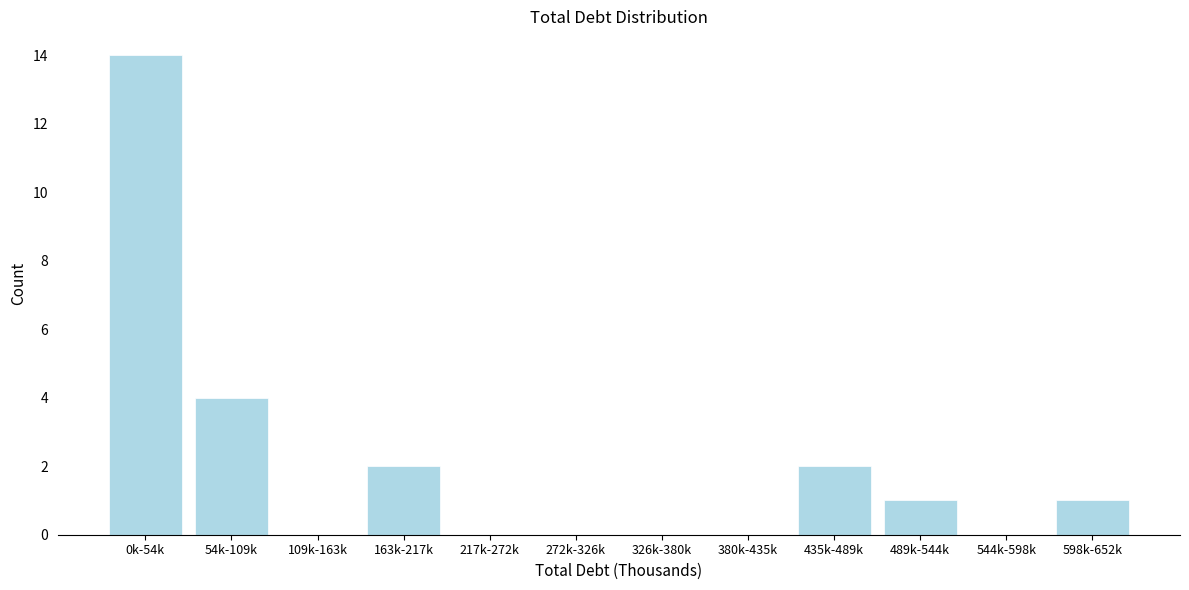

Reading left to right, transcribe all the data shown in this chart.

0k-54k=14	54k-109k=4	109k-163k=0	163k-217k=2	217k-272k=0	272k-326k=0	326k-380k=0	380k-435k=0	435k-489k=2	489k-544k=1	544k-598k=0	598k-652k=1